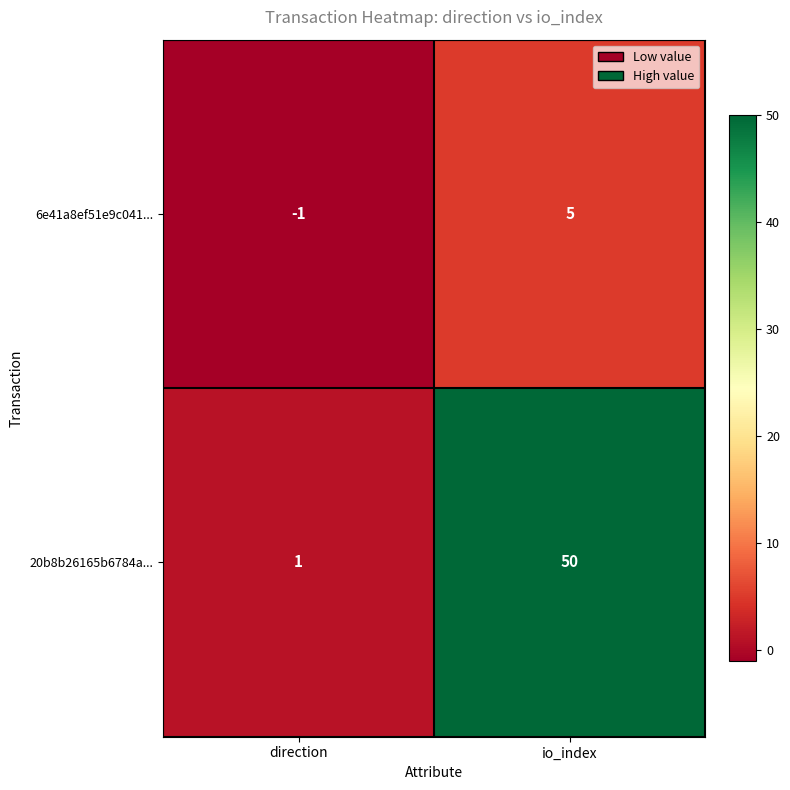

Count the number of data series in this chart.

2